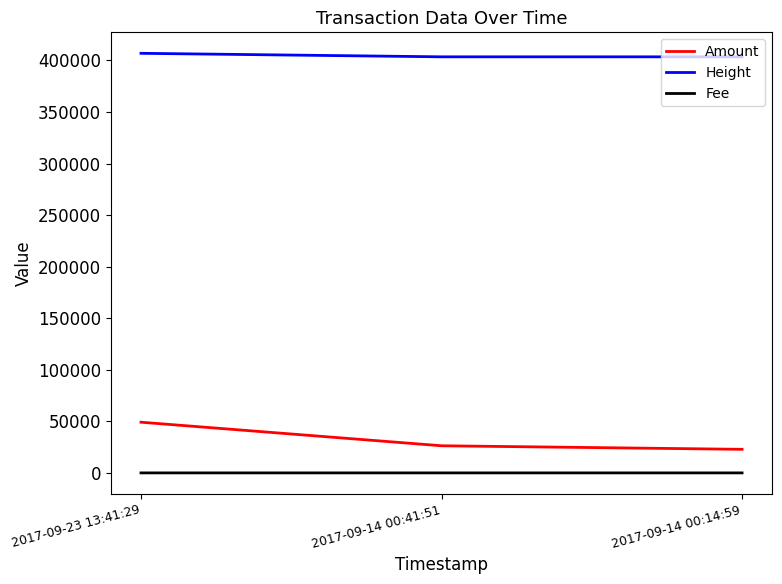

What is the difference between the maximum and second lowest values in the Amount series?

22852